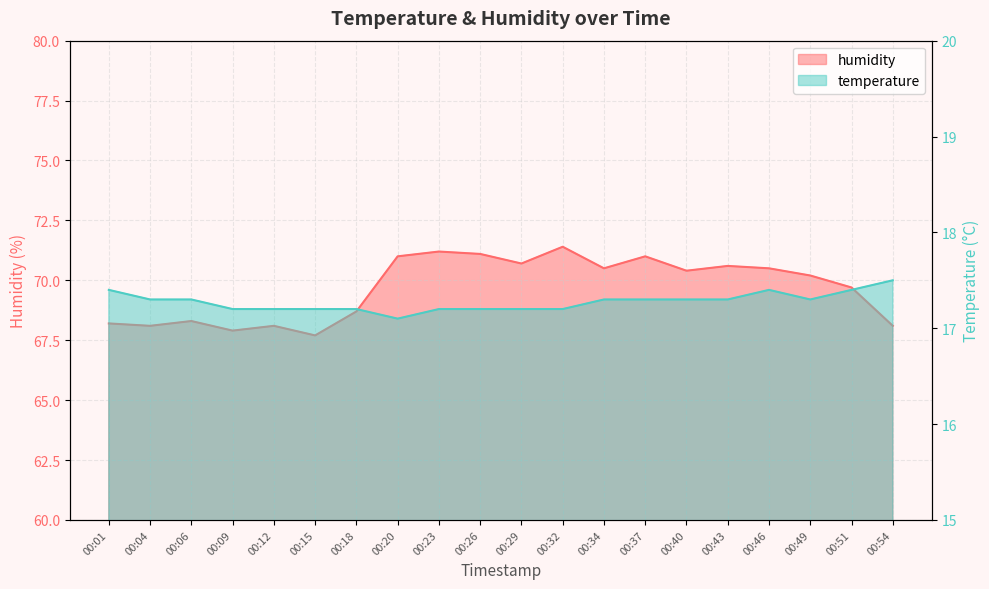

At 00:12, list the series in order from smallest to largest.

temperature, humidity